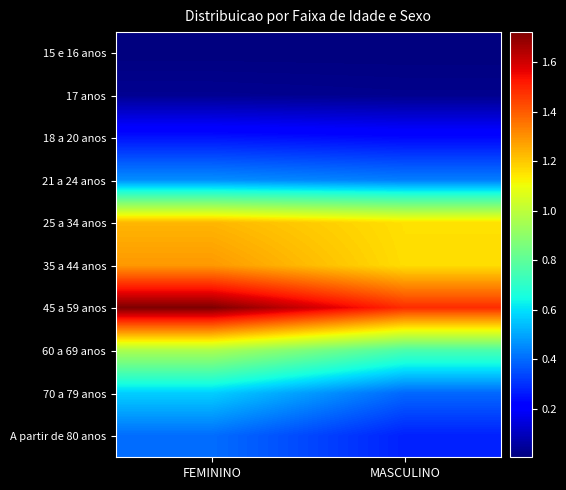

Between FEMININO and MASCULINO, which is larger?

FEMININO